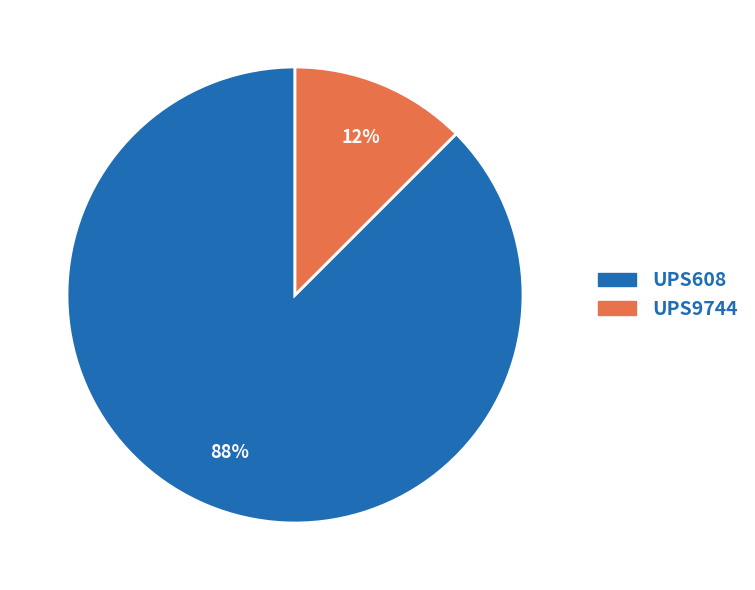

Is there a majority slice in this chart?

Yes